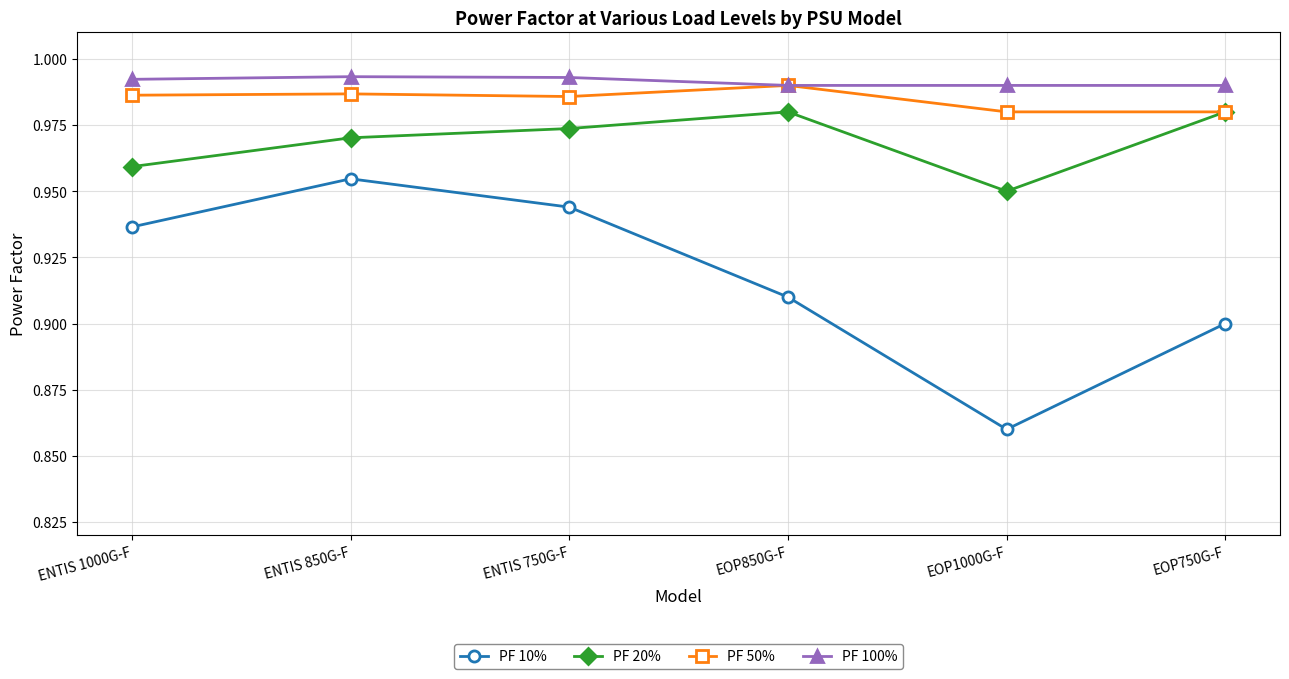

At how many categories does at least one series exceed 0?

6